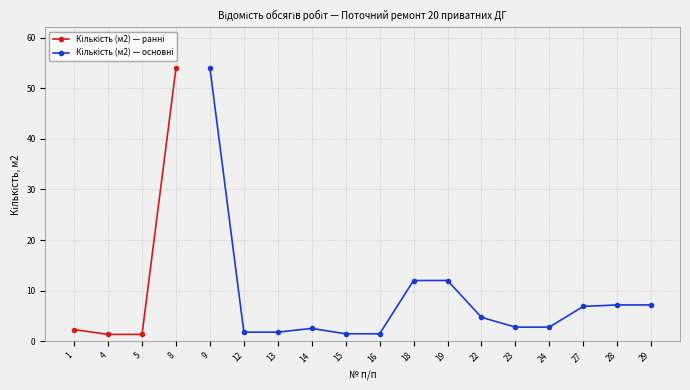

The value at 5 is 1.8. True or false?

False